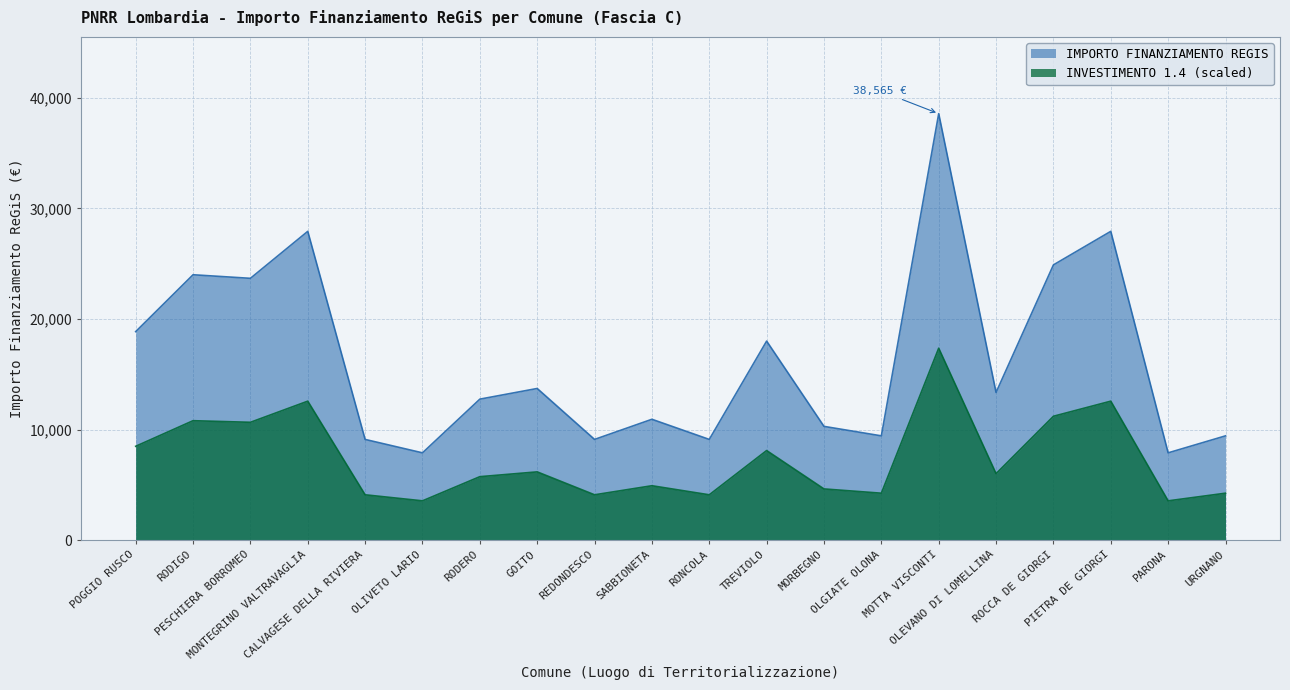

How many lines are shown in the chart?

2